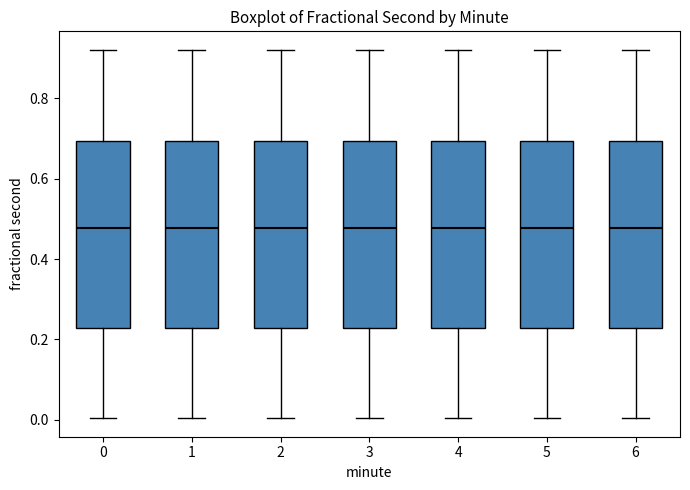

Reading left to right, transcribe this box plot: for each box, give where its median line is, the range the box spans, and where its two whiskers end, as read against the y-axis. The values are not printed on the chart, so give them approximately, as read against the axis.

0: median 0.48, box 0.22 to 0.70, whiskers 0.00 to 0.92
1: median 0.48, box 0.22 to 0.70, whiskers 0.00 to 0.92
2: median 0.48, box 0.22 to 0.70, whiskers 0.00 to 0.92
3: median 0.48, box 0.22 to 0.70, whiskers 0.00 to 0.92
4: median 0.48, box 0.22 to 0.70, whiskers 0.00 to 0.92
5: median 0.48, box 0.22 to 0.70, whiskers 0.00 to 0.92
6: median 0.48, box 0.22 to 0.70, whiskers 0.00 to 0.92